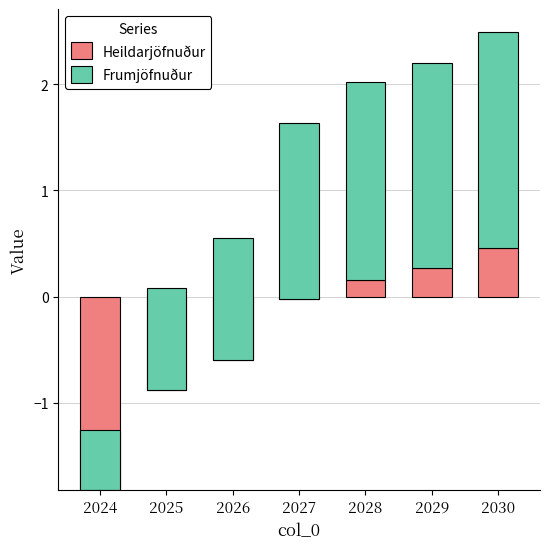

Where is Heildarjöfnuður nearest to the value 0?

2027